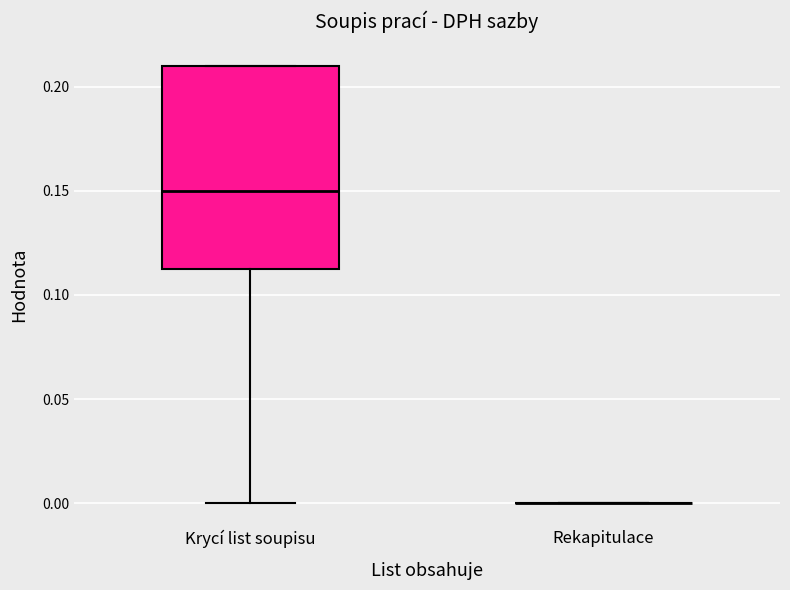

Where is the lower edge of the box for Krycí list soupisu on the y-axis? The values are not printed on the chart, so give them approximately, as read against the axis.

0.115